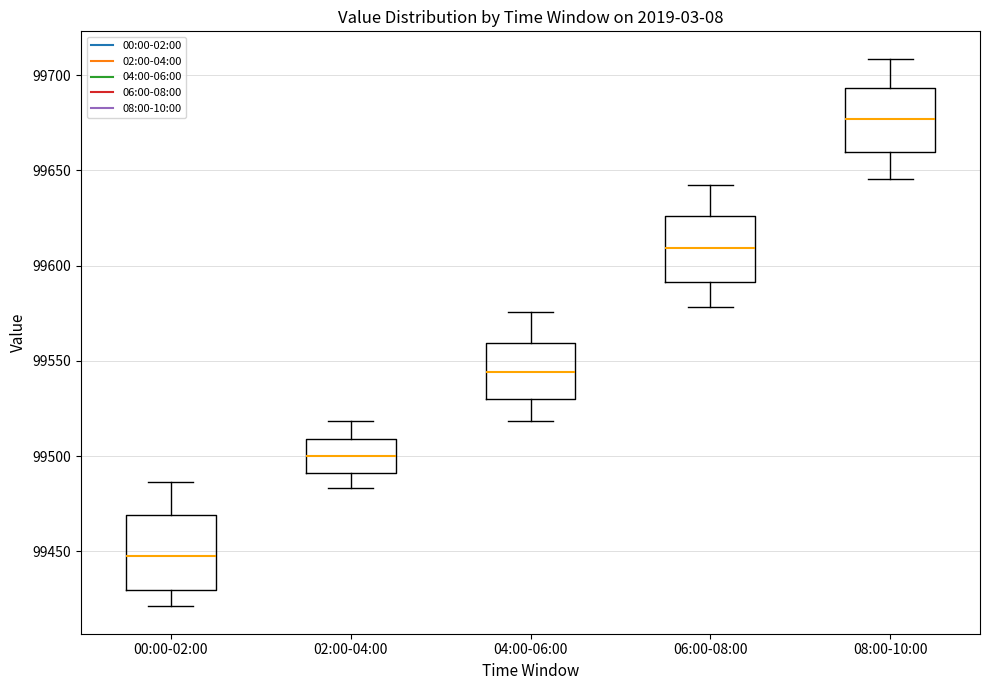

Reading left to right, transcribe this box plot: for each box, give where its median line is, the range the box spans, and where its two whiskers end, as read against the y-axis. The values are not printed on the chart, so give them approximately, as read against the axis.

00:00-02:00: median 99450, box 99430 to 99470, whiskers 99420 to 99485
02:00-04:00: median 99500, box 99490 to 99510, whiskers 99485 to 99520
04:00-06:00: median 99545, box 99530 to 99560, whiskers 99520 to 99575
06:00-08:00: median 99610, box 99590 to 99625, whiskers 99580 to 99640
08:00-10:00: median 99675, box 99660 to 99695, whiskers 99645 to 99710